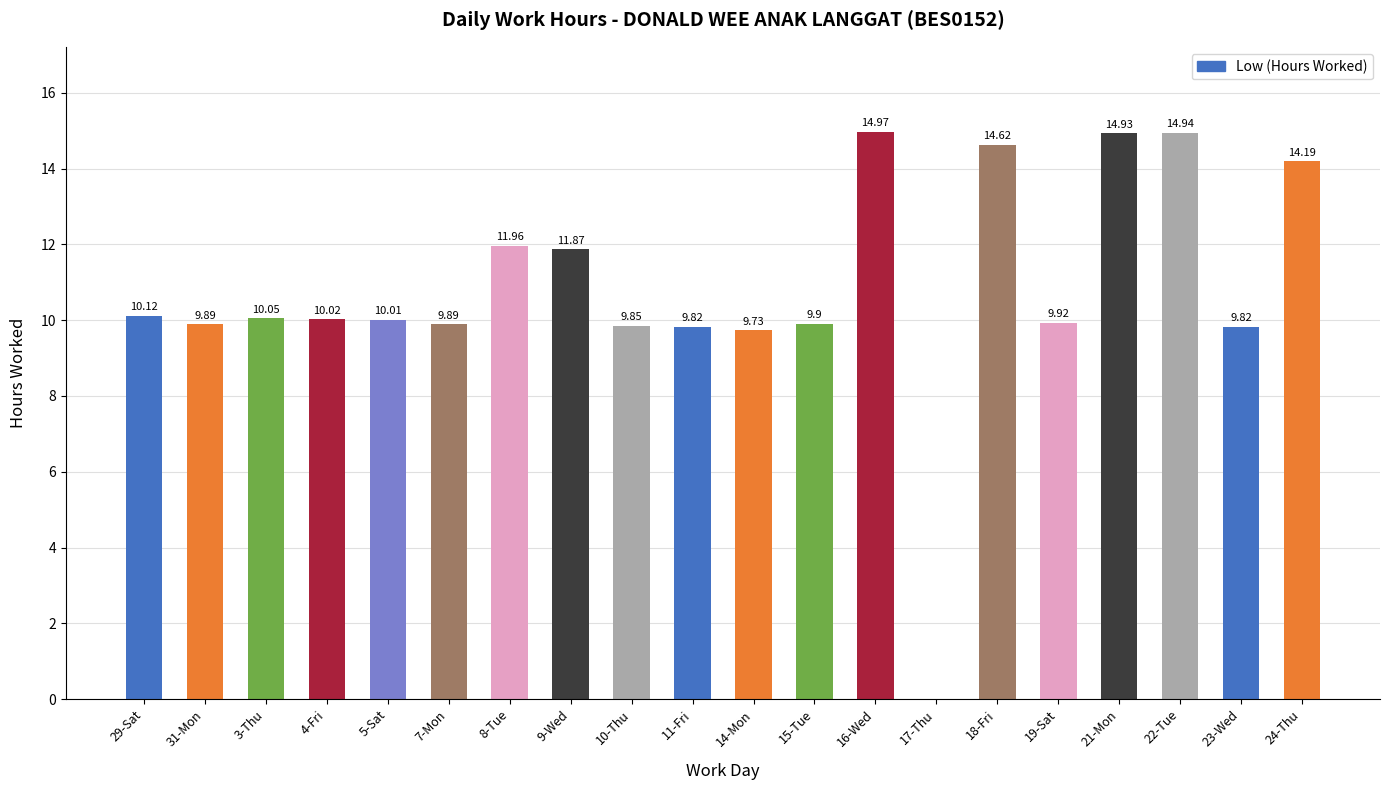

Which category has the highest value across all series?

16-Wed